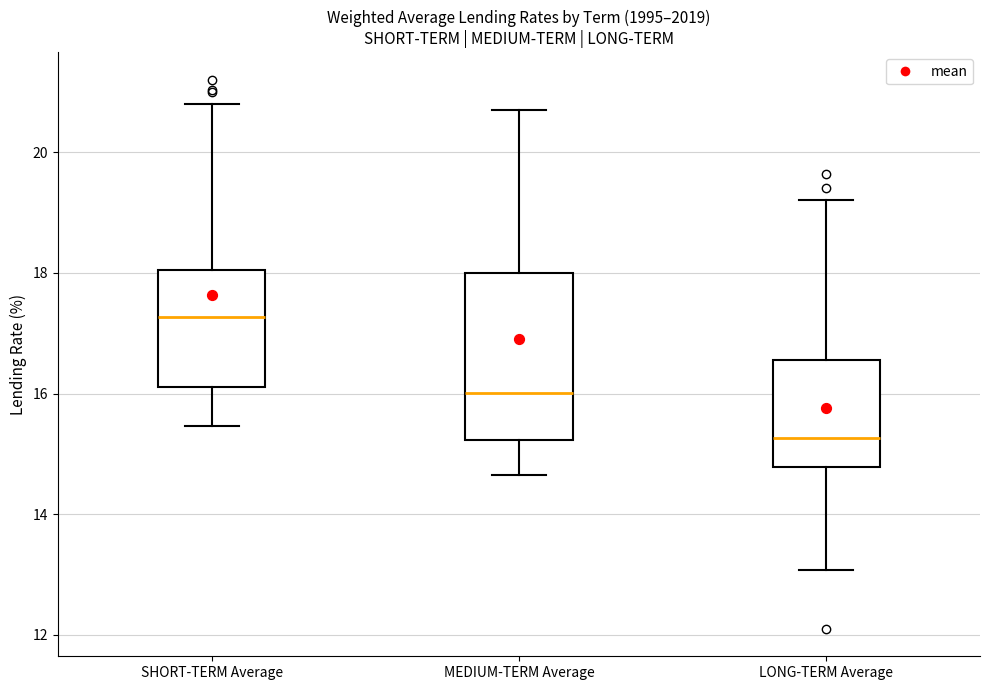

Which box's median line is the highest?

SHORT-TERM Average